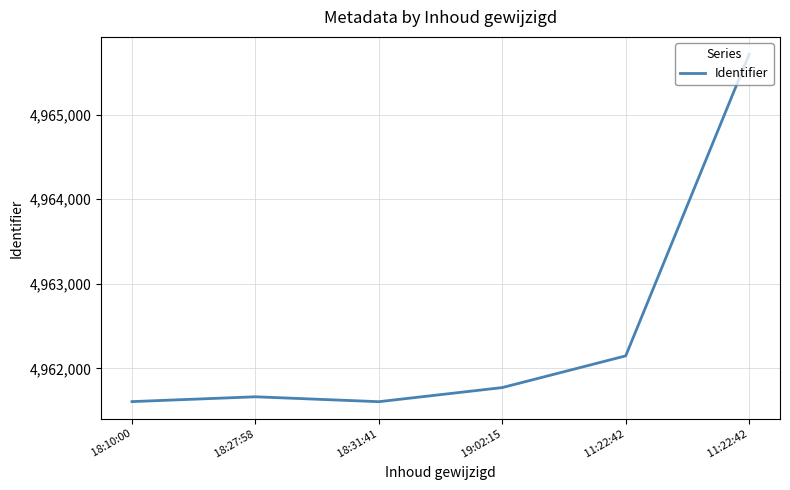

List the labels in order of value, smallest first.

 18:31:41,  18:10:00,  18:27:58,  19:02:15,  11:22:42,  11:22:42